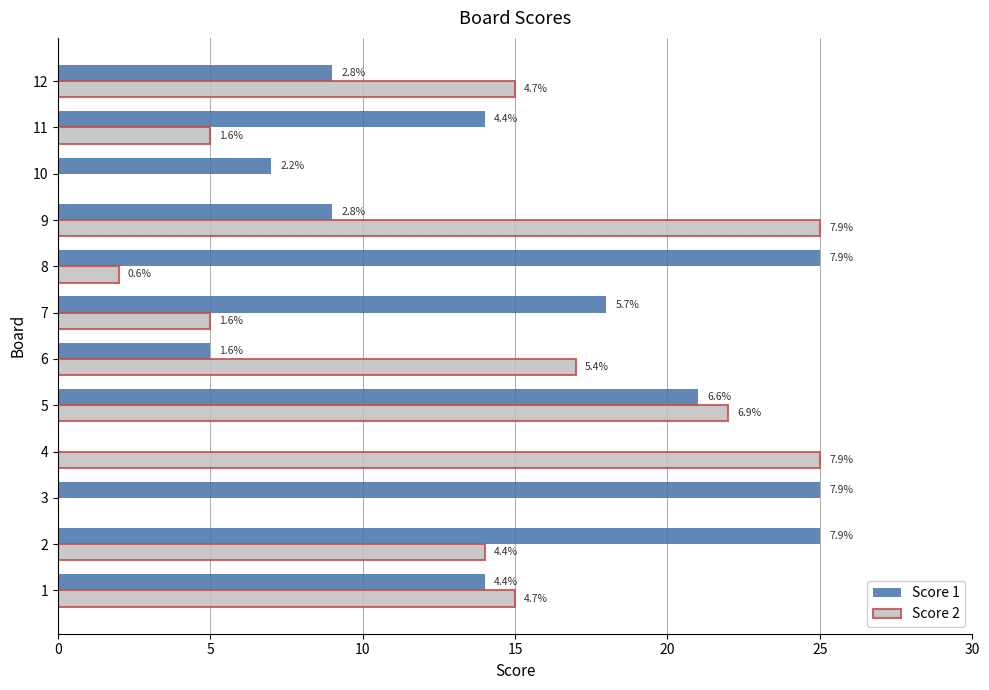

What are all the series names shown in the legend?

Score 1, Score 2